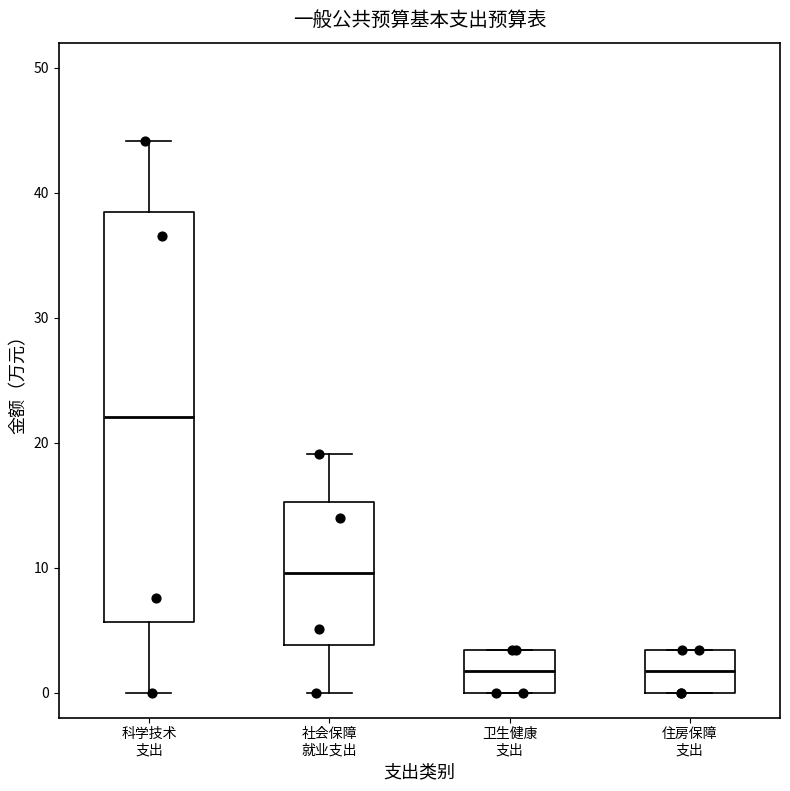

Reading left to right, transcribe this box plot: for each box, give where its median line is, the range the box spans, and where its two whiskers end, as read against the y-axis. The values are not printed on the chart, so give them approximately, as read against the axis.

科学技术 支出: median 22, box 6 to 38, whiskers 0 to 44
社会保障 就业支出: median 10, box 4 to 15, whiskers 0 to 19
卫生健康 支出: median 2, box 0 to 3, whiskers 0 to 3
住房保障 支出: median 2, box 0 to 3, whiskers 0 to 3